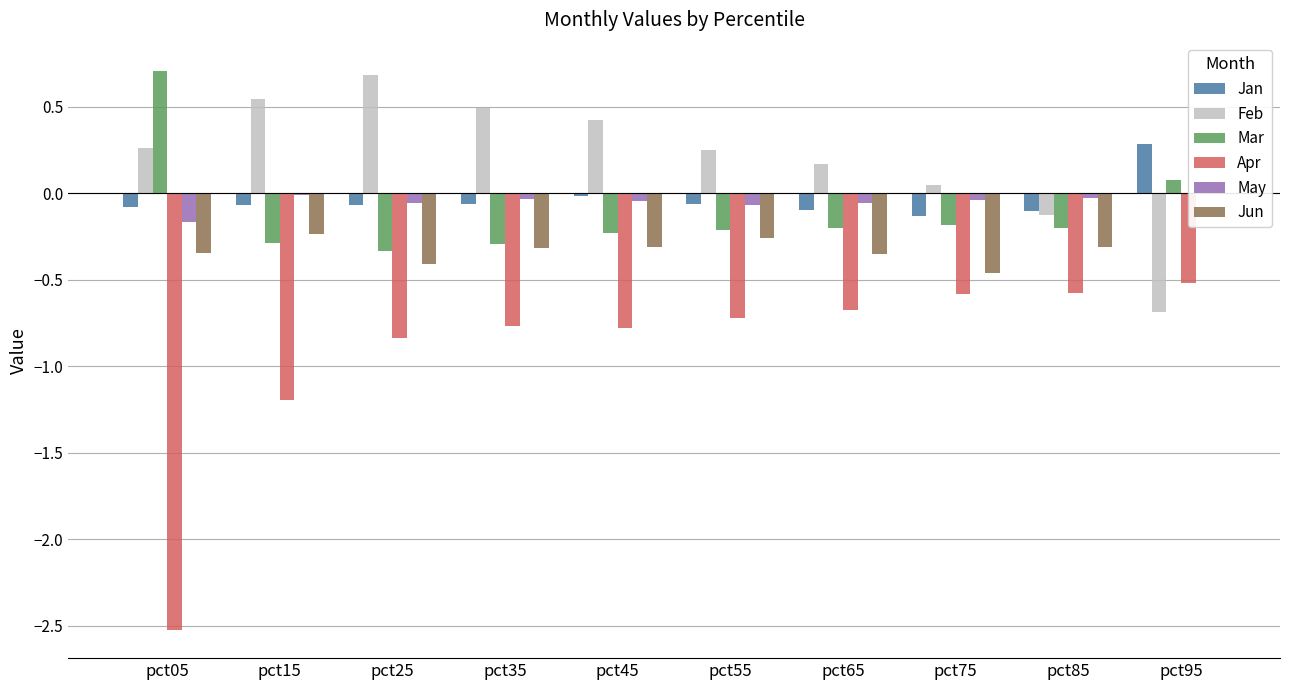

Is the value of Feb at pct25 greater than the value of Jan at pct15?

Yes